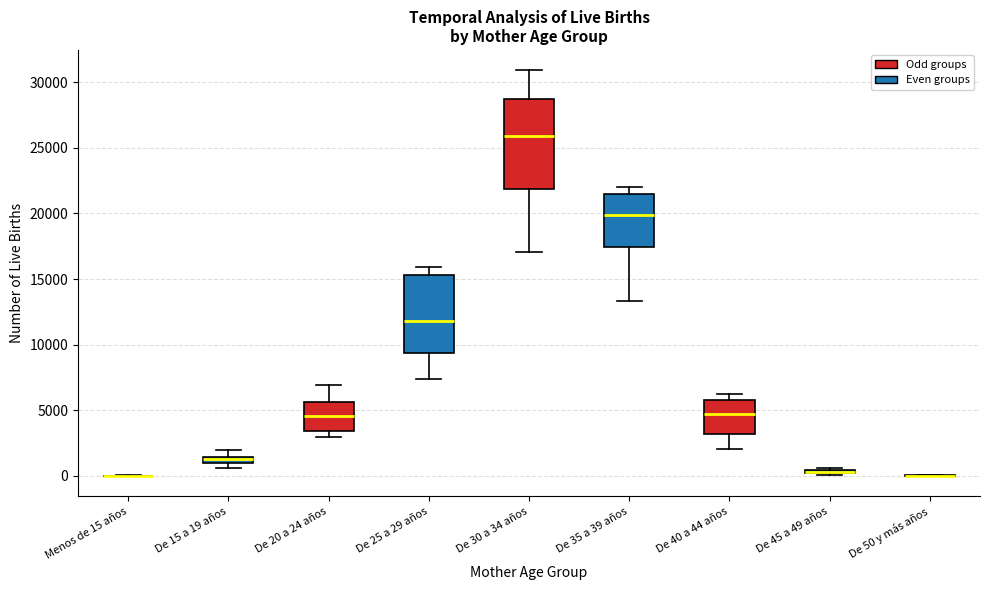

Which box is the tallest, from its lower edge to its upper edge?

De 30 a 34 años